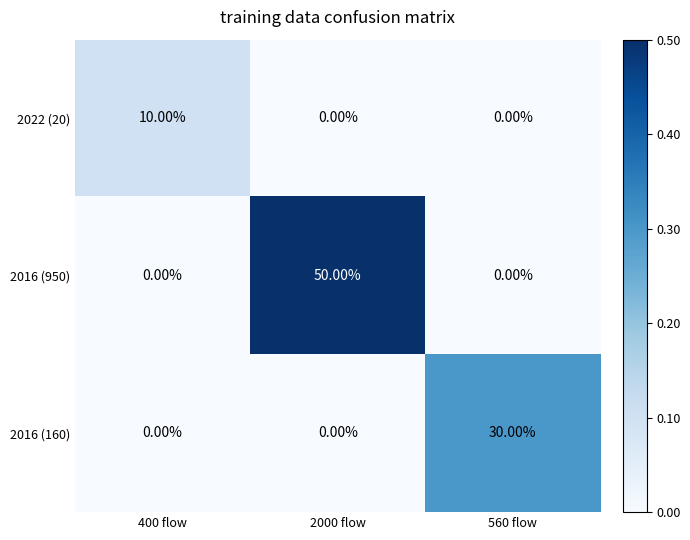

What is the sum of all 2016 (950) values?

50